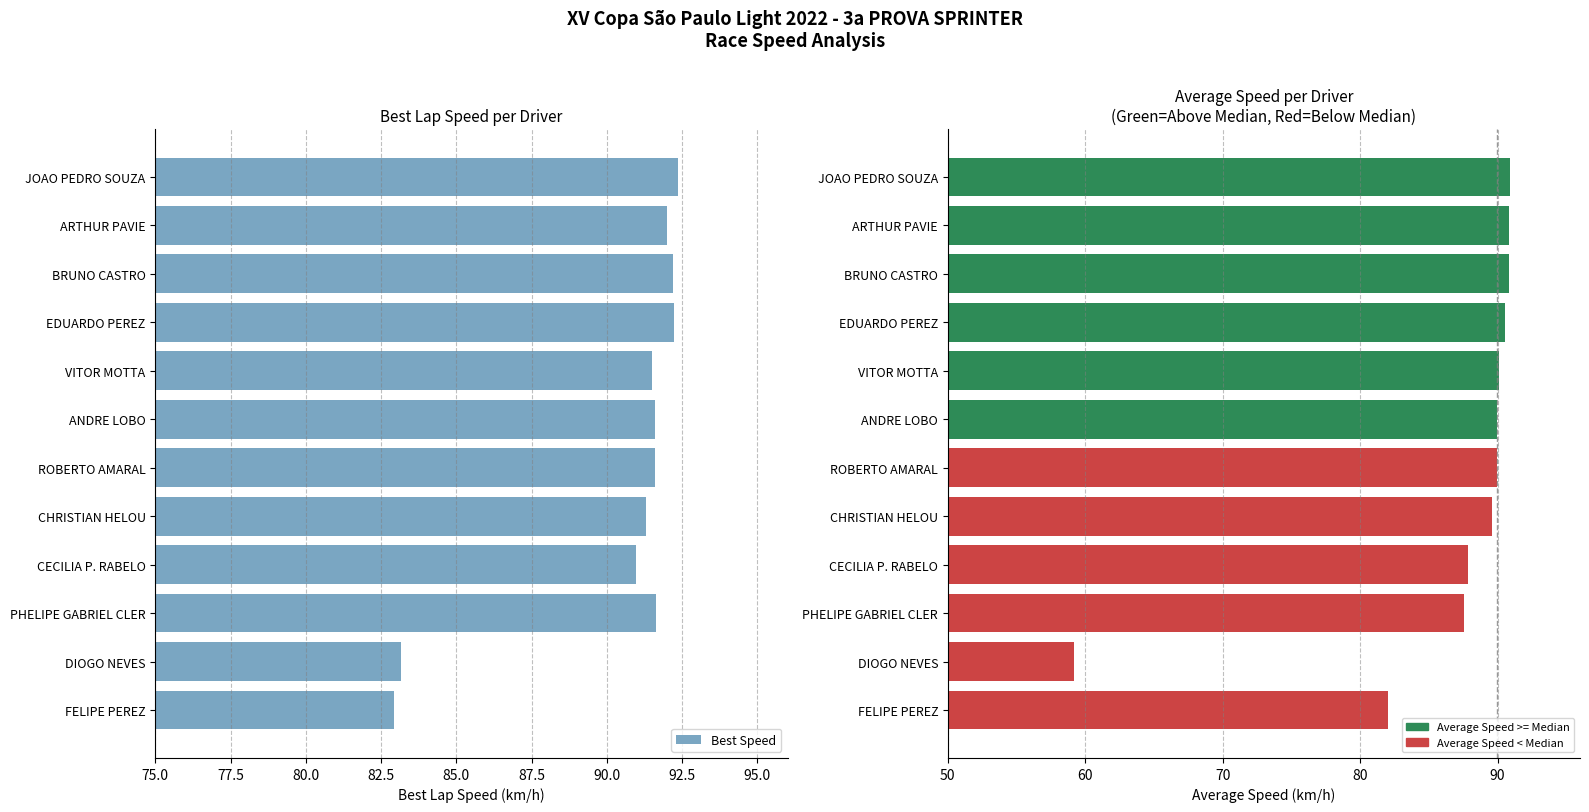

What is the smallest value displayed?

82.9